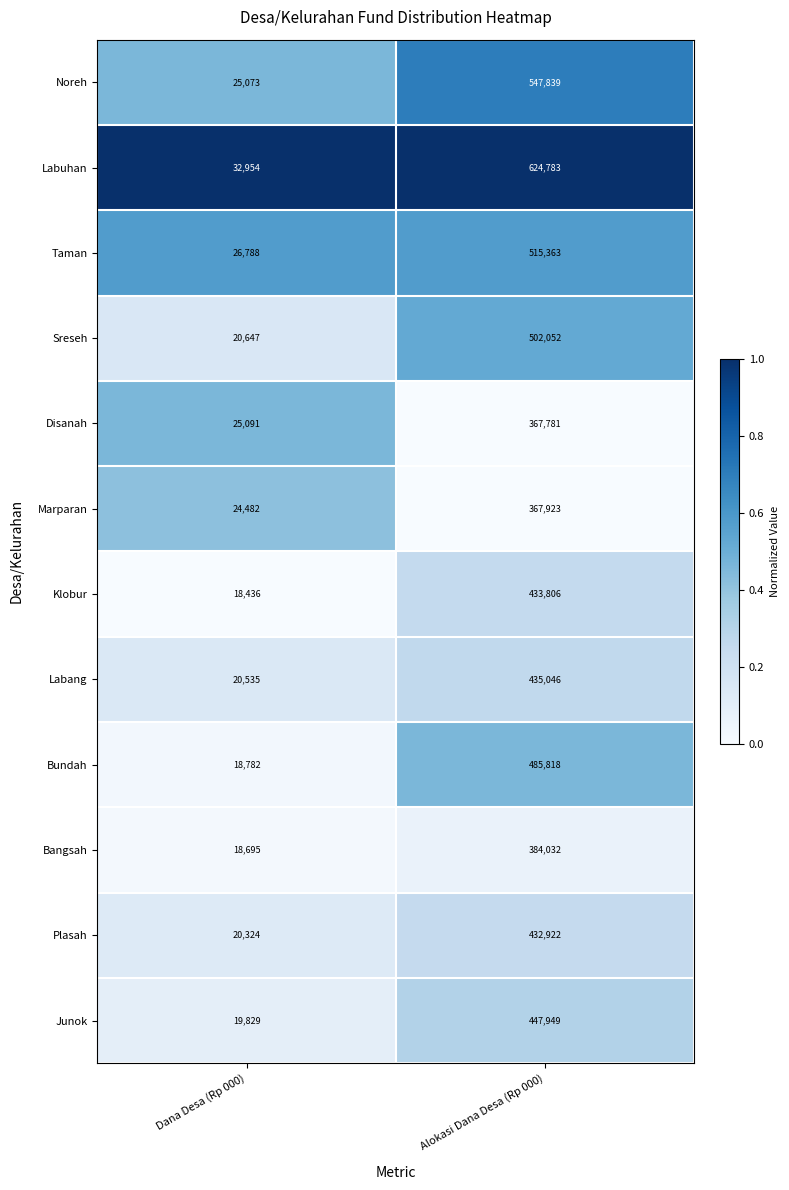

Reading right to left, transcribe all the data shown in this chart.

Noreh: Alokasi Dana Desa (Rp 000)=547839	Dana Desa (Rp 000)=25073
Labuhan: Alokasi Dana Desa (Rp 000)=624783	Dana Desa (Rp 000)=32954
Taman: Alokasi Dana Desa (Rp 000)=515363	Dana Desa (Rp 000)=26788
Sreseh: Alokasi Dana Desa (Rp 000)=502052	Dana Desa (Rp 000)=20647
Disanah: Alokasi Dana Desa (Rp 000)=367781	Dana Desa (Rp 000)=25091
Marparan: Alokasi Dana Desa (Rp 000)=367923	Dana Desa (Rp 000)=24482
Klobur: Alokasi Dana Desa (Rp 000)=433806	Dana Desa (Rp 000)=18436
Labang: Alokasi Dana Desa (Rp 000)=435046	Dana Desa (Rp 000)=20535
Bundah: Alokasi Dana Desa (Rp 000)=485818	Dana Desa (Rp 000)=18782
Bangsah: Alokasi Dana Desa (Rp 000)=384032	Dana Desa (Rp 000)=18695
Plasah: Alokasi Dana Desa (Rp 000)=432922	Dana Desa (Rp 000)=20324
Junok: Alokasi Dana Desa (Rp 000)=447949	Dana Desa (Rp 000)=19829